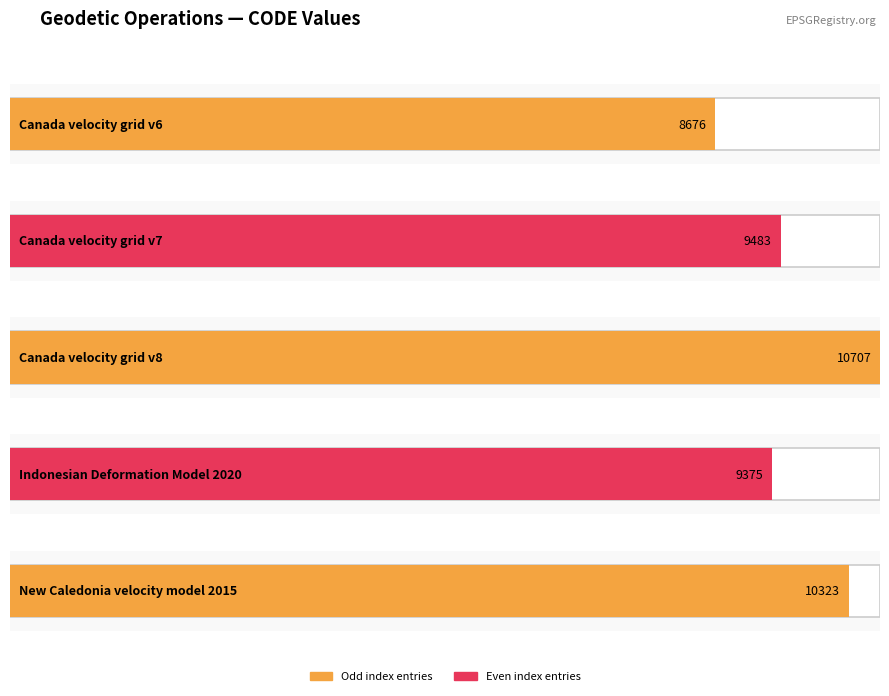

Rank the categories by value from highest to lowest.

Canada velocity grid v8, New Caledonia velocity model 2015, Canada velocity grid v7, Indonesian Deformation Model 2020, Canada velocity grid v6